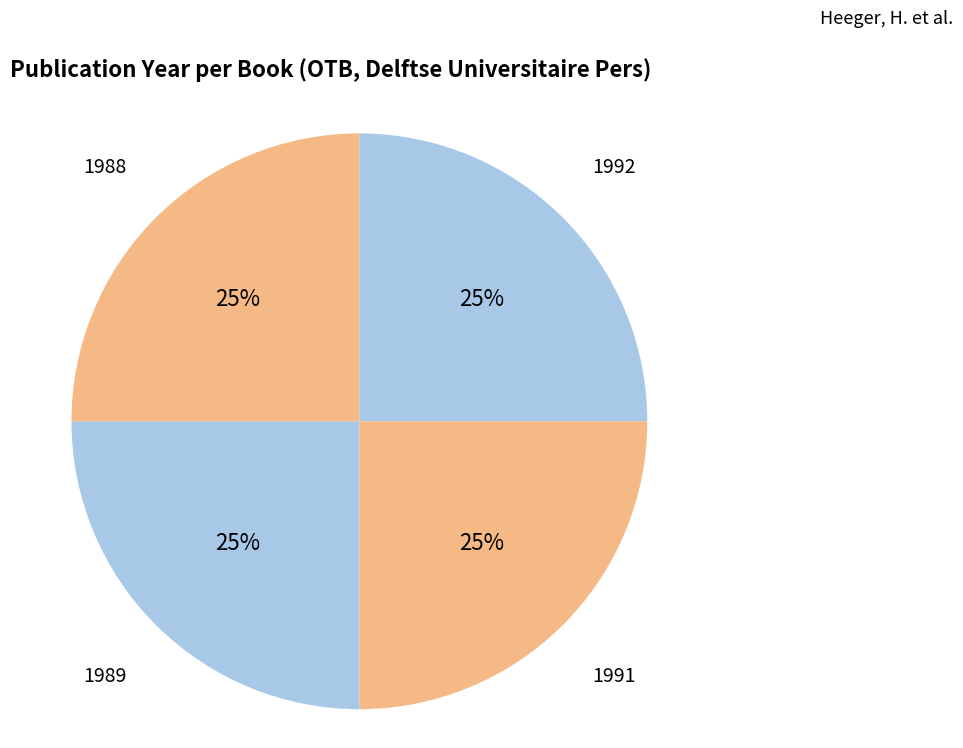

Is it true that 1991 is 25% of the pie?

True